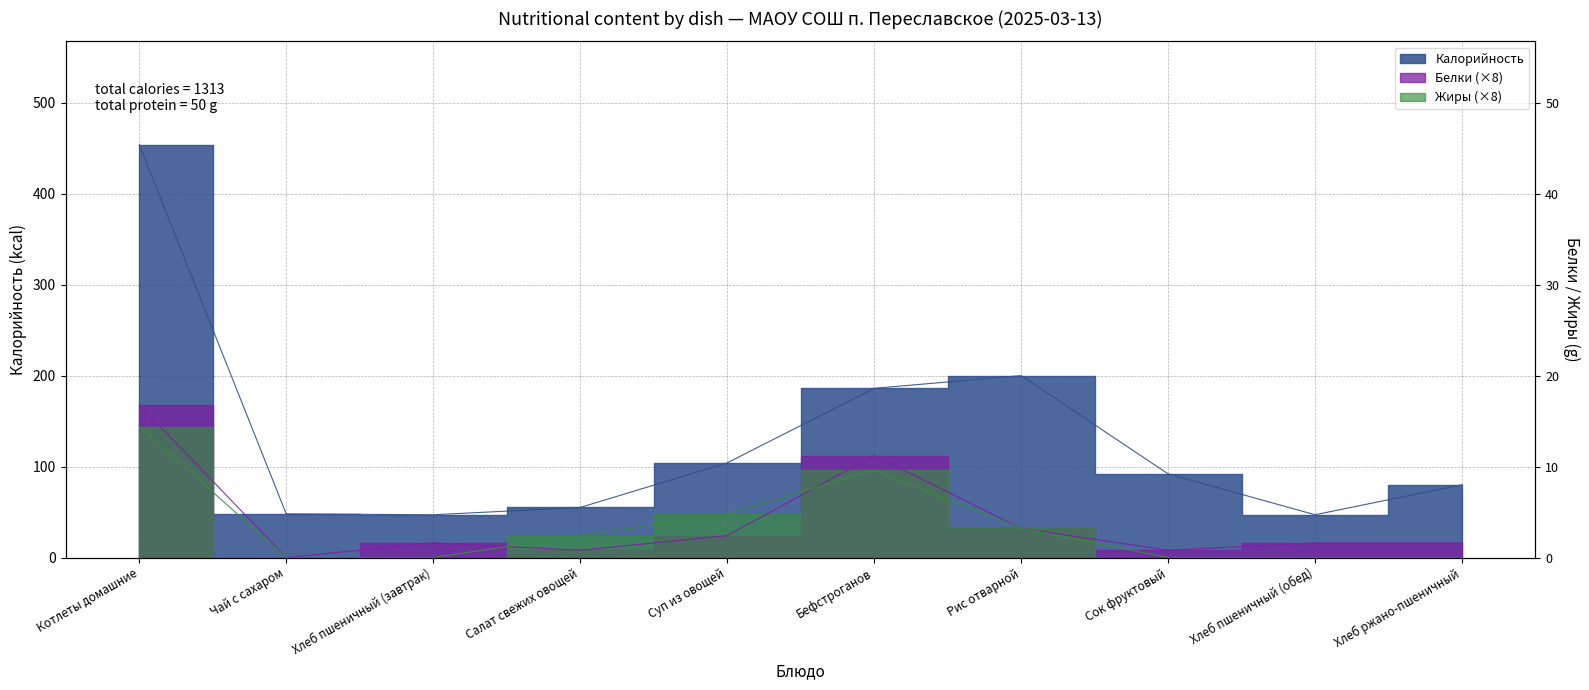

Which series has the largest total across all categories?

Калорийность